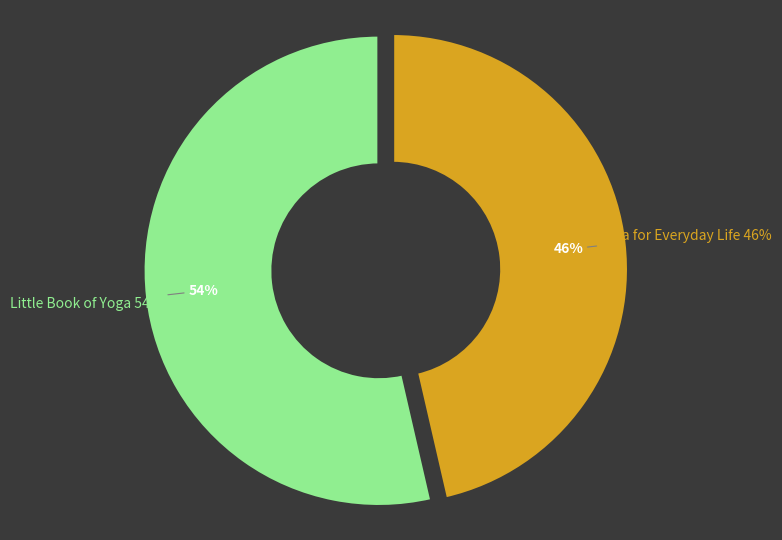

To the nearest percent, what is the combined percentage of Little Book of Yoga and Yoga for Everyday Life?

100%